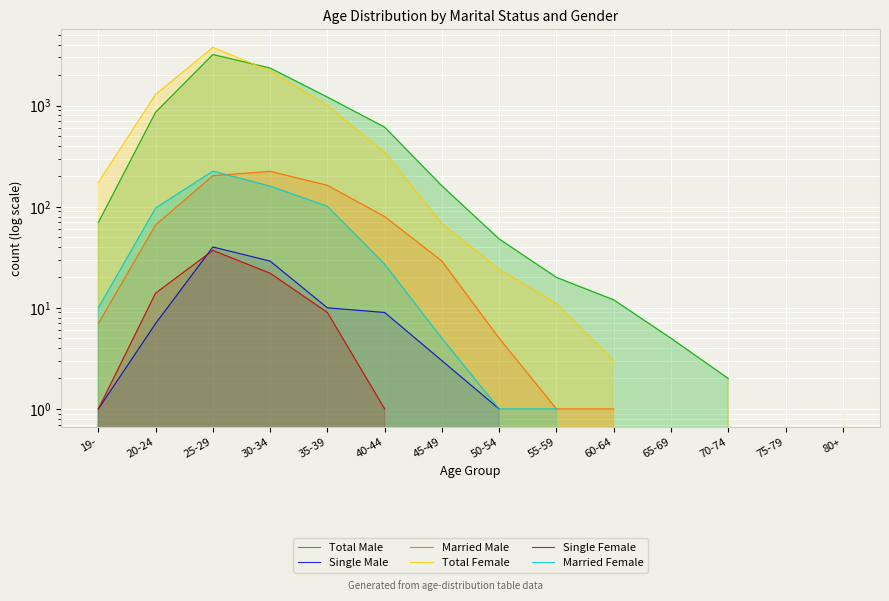

Between 25-29 and 50-54, which series saw the biggest shift?

Total Female